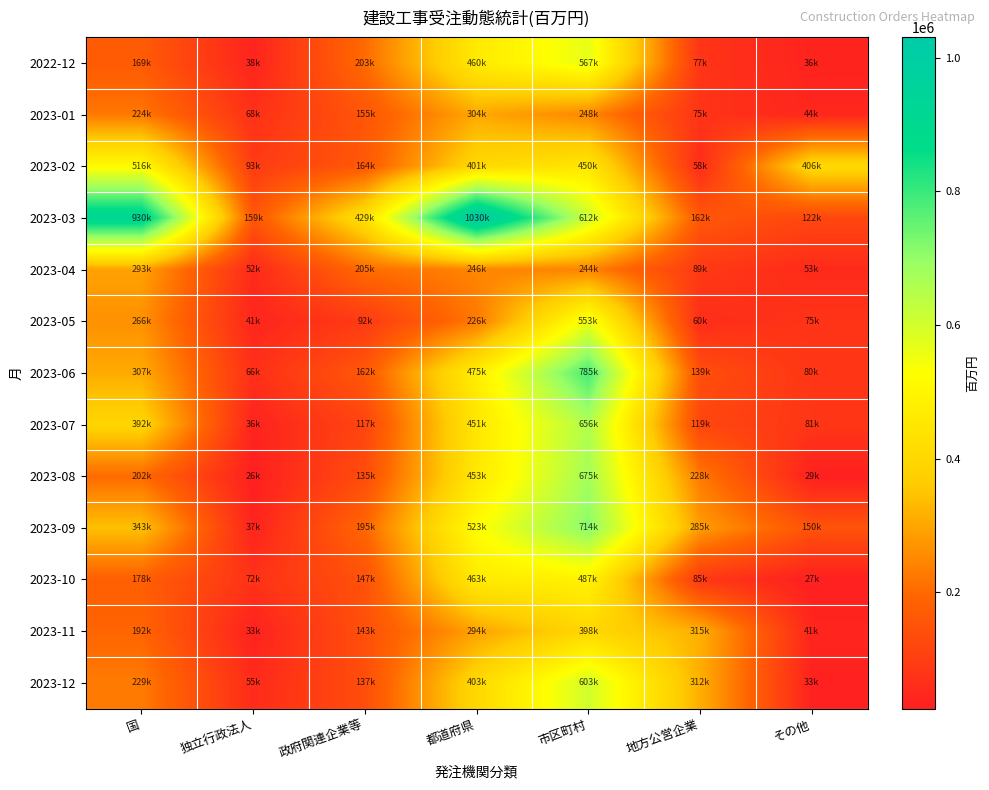

Which series has the largest total across all categories?

2023-03